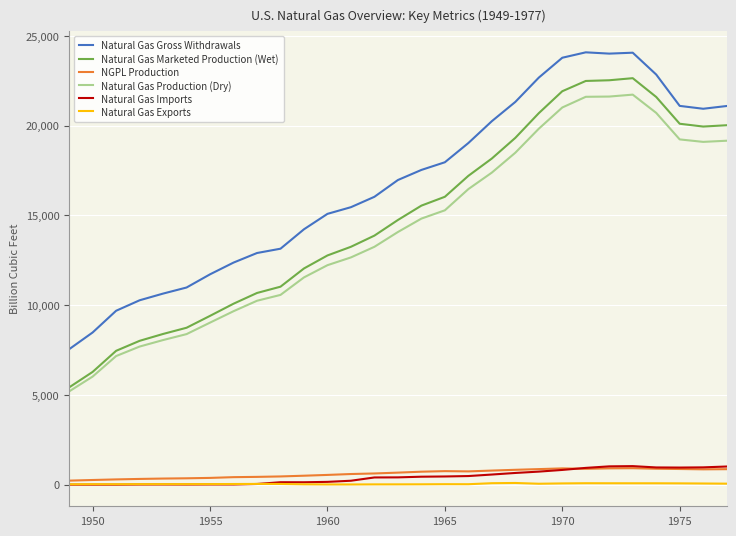

Which series has the largest total across all categories?

Natural Gas Gross Withdrawals